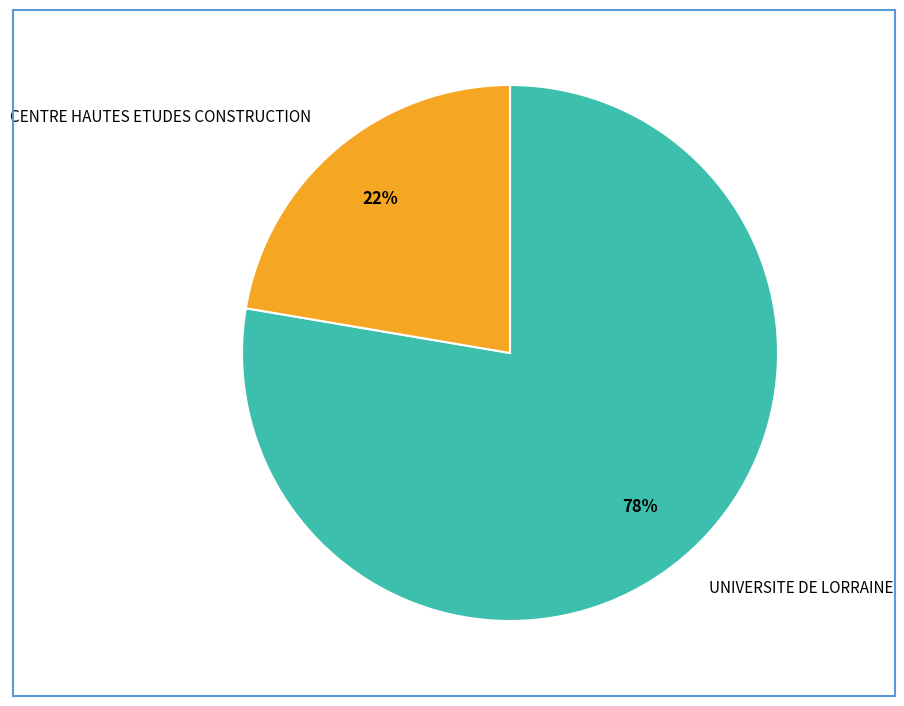

What is the largest slice in the pie chart?

UNIVERSITE DE LORRAINE